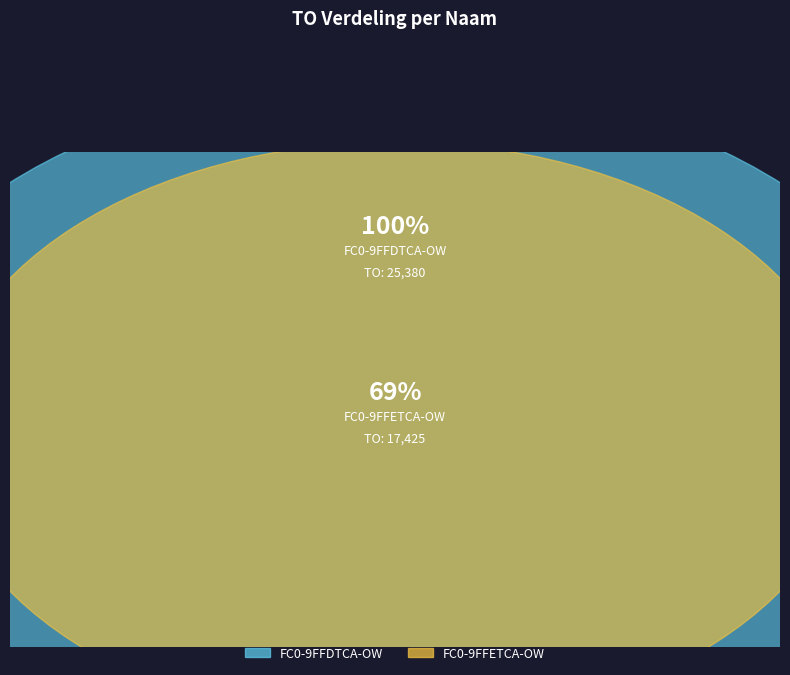

How many slices are in this pie chart?

2